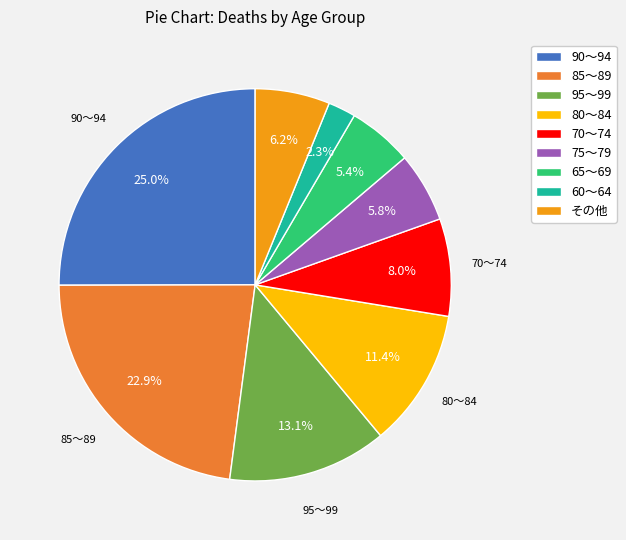

To the nearest percent, what is the difference between the 90～94 and 80～84 slice percentages?

14%